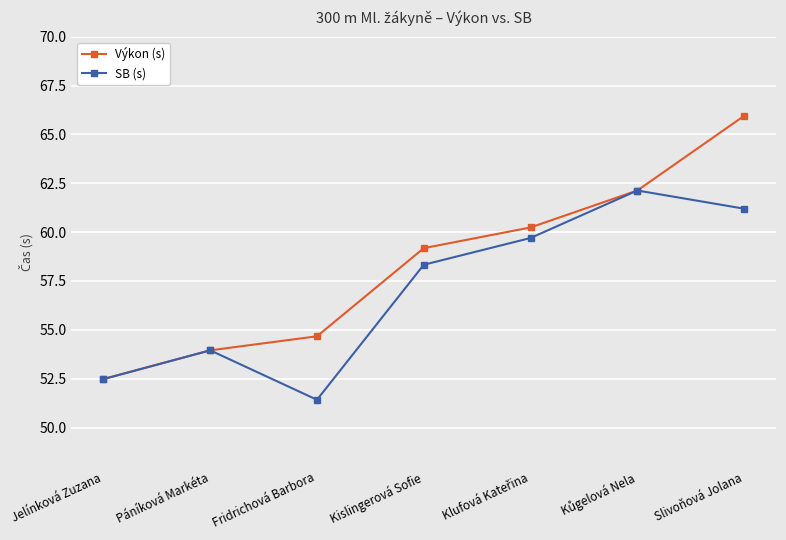

What is the sum of all Výkon (s) values?

408.6